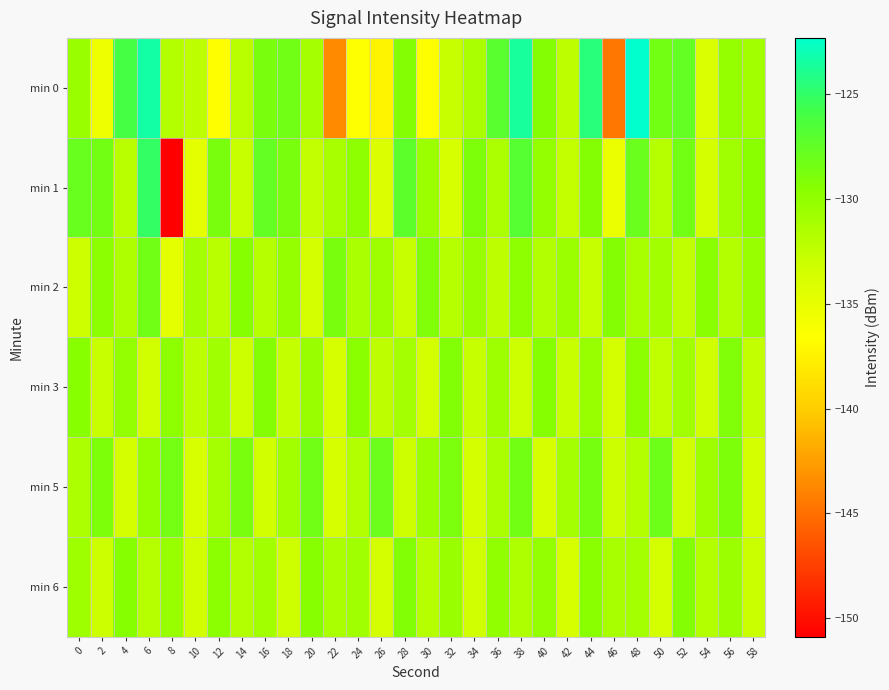

At which category is the sum across all series the highest?

6